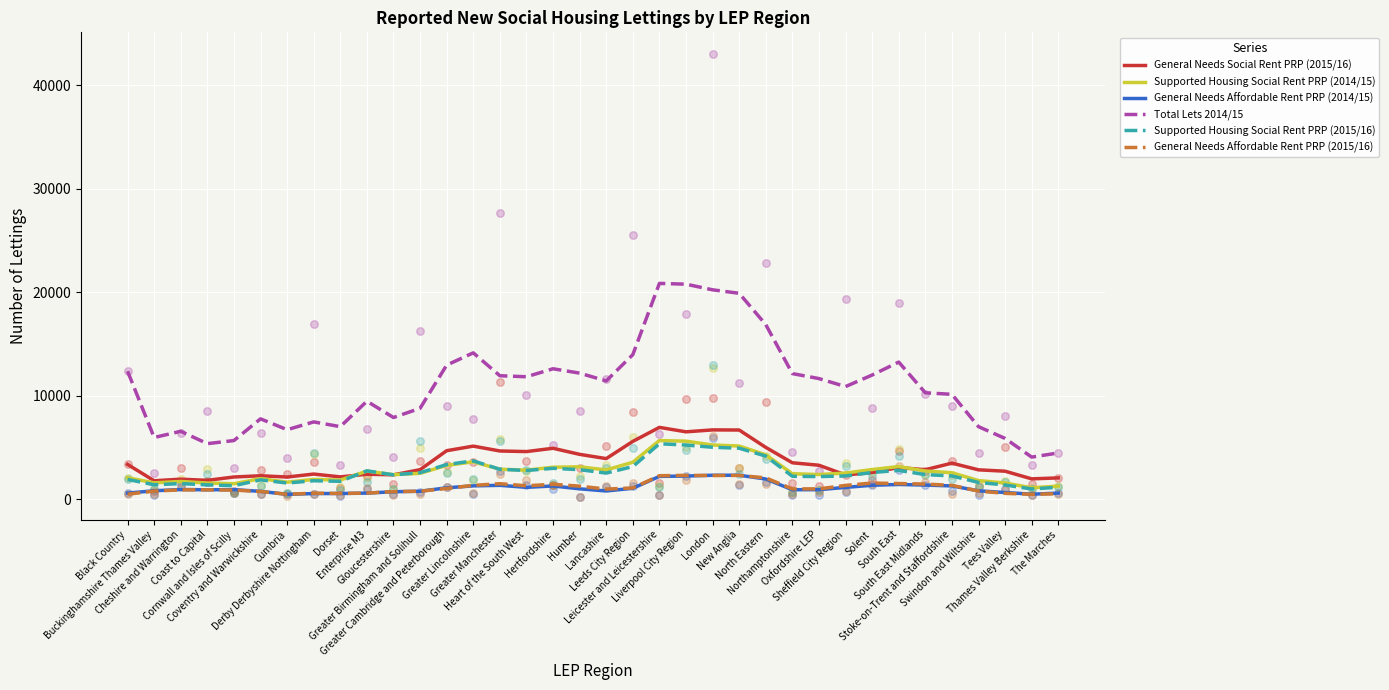

Which series contains the lowest Y value?

General Needs Affordable Rent PRP (2014/15)